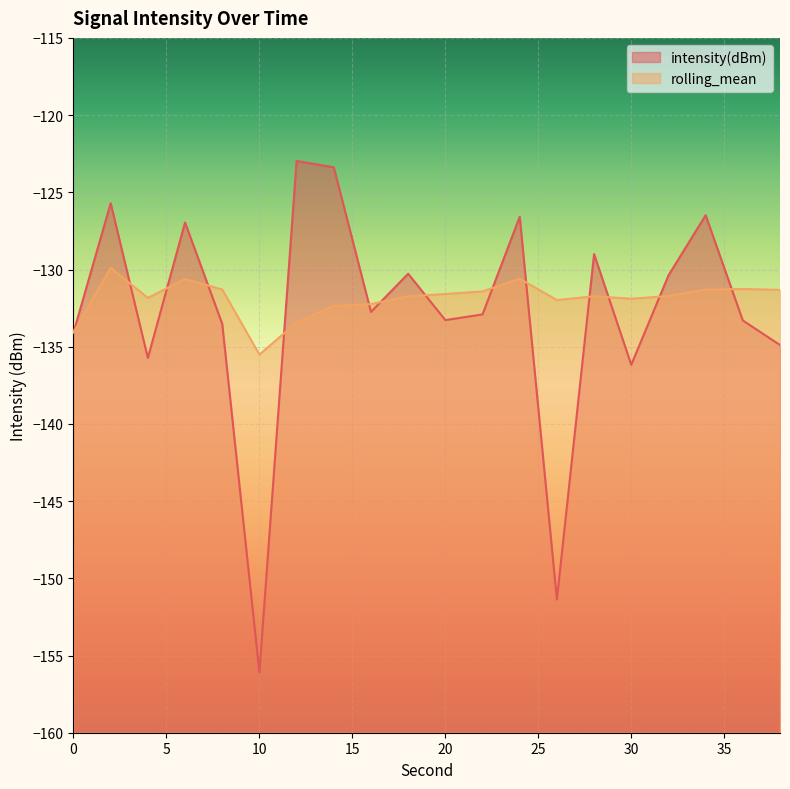

Between 2 and 12, which series saw the biggest shift?

rolling_mean